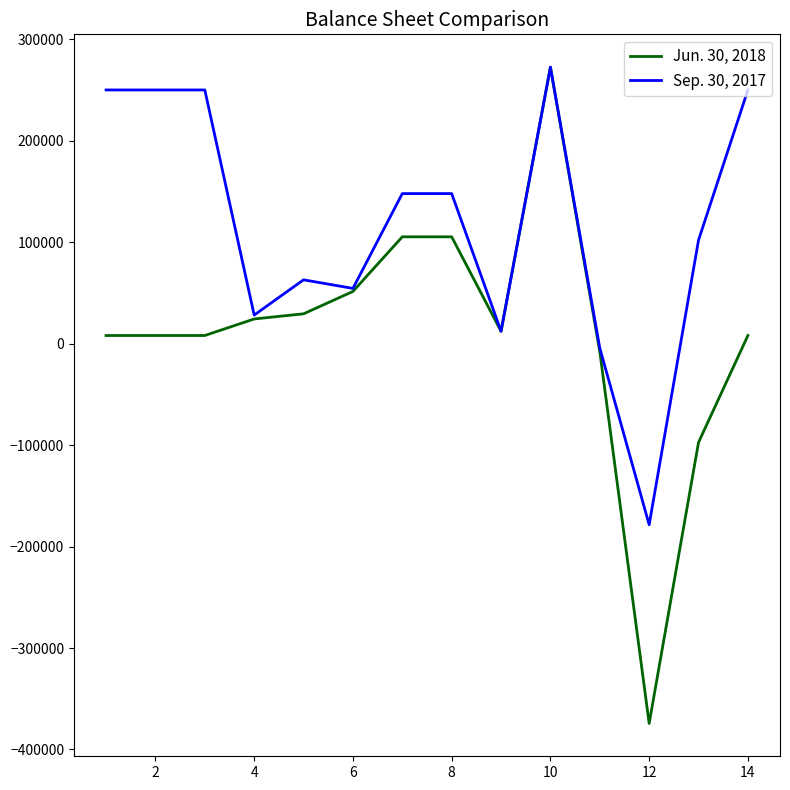

List the series in order of their overall mean, lowest first.

Jun. 30, 2018, Sep. 30, 2017